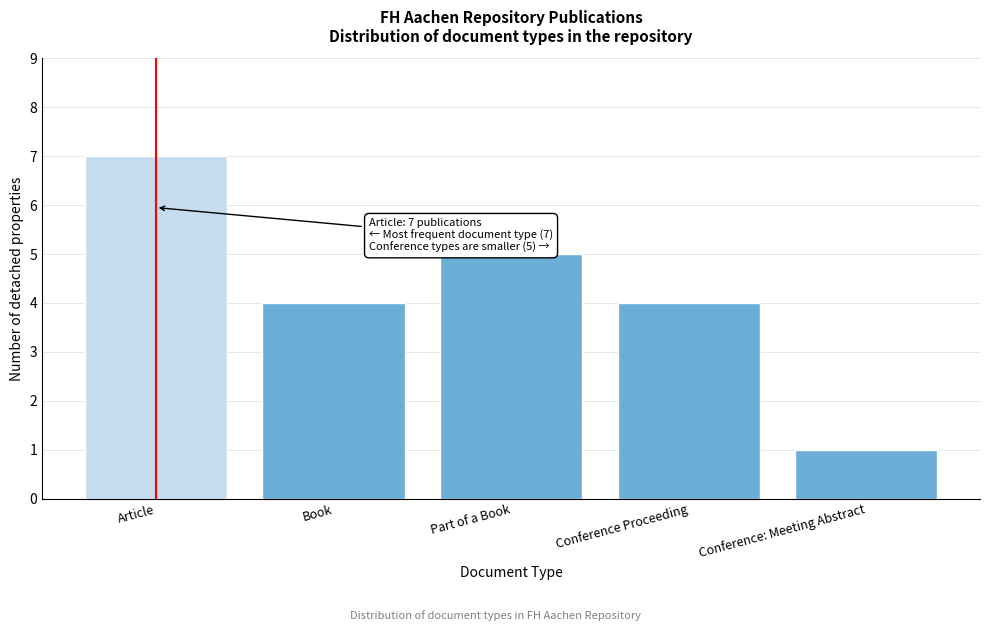

Reading left to right, transcribe all the data shown in this chart.

7	4	5	4	1